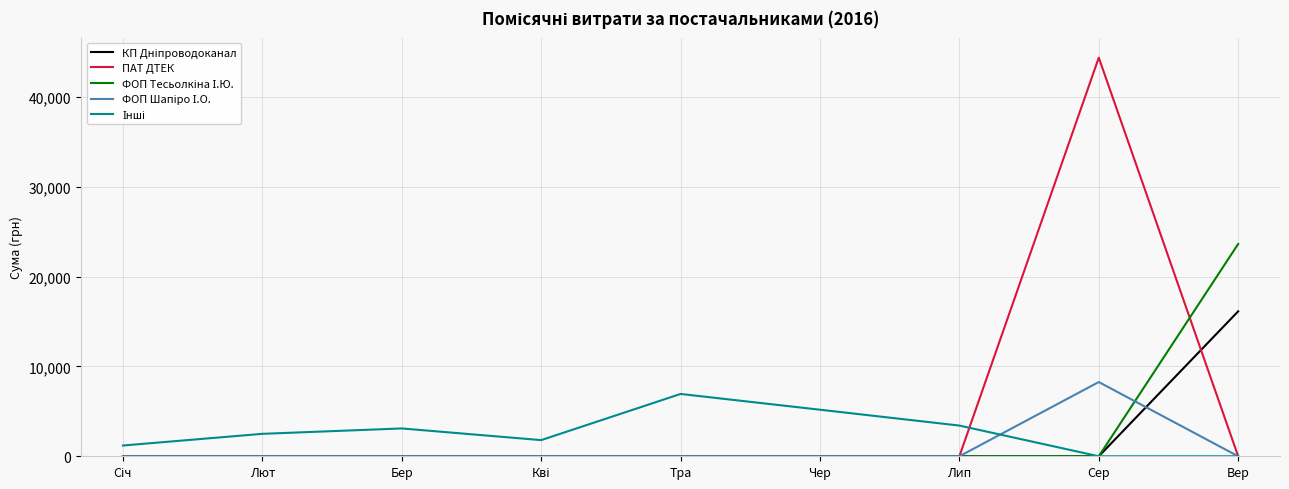

Which series has the largest total across all categories?

ПАТ ДТЕК